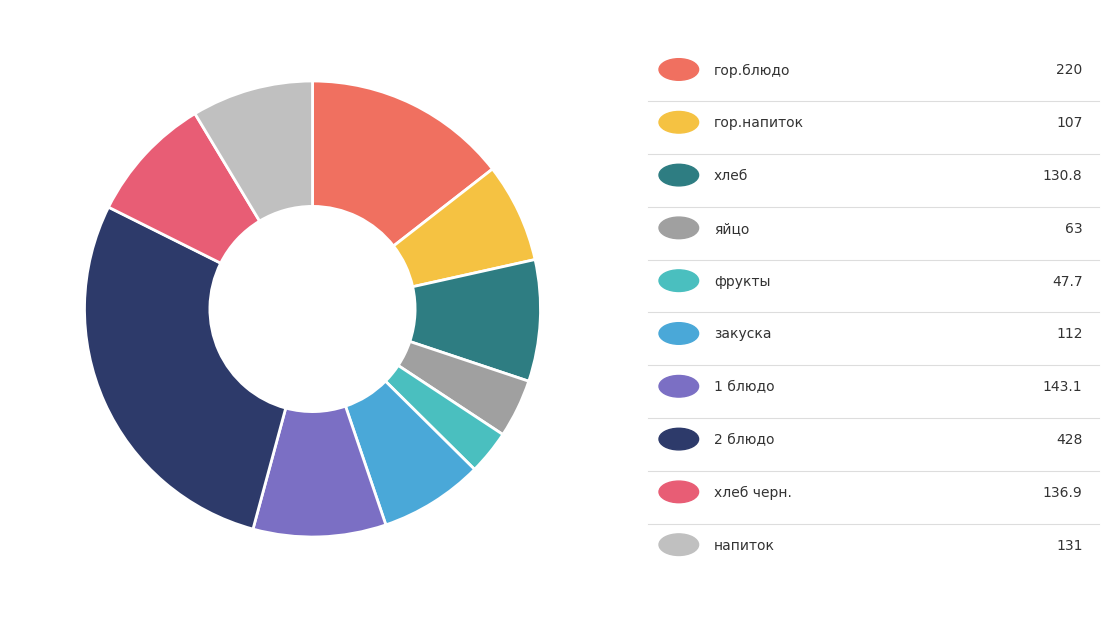

How many segments does this pie chart have?

10